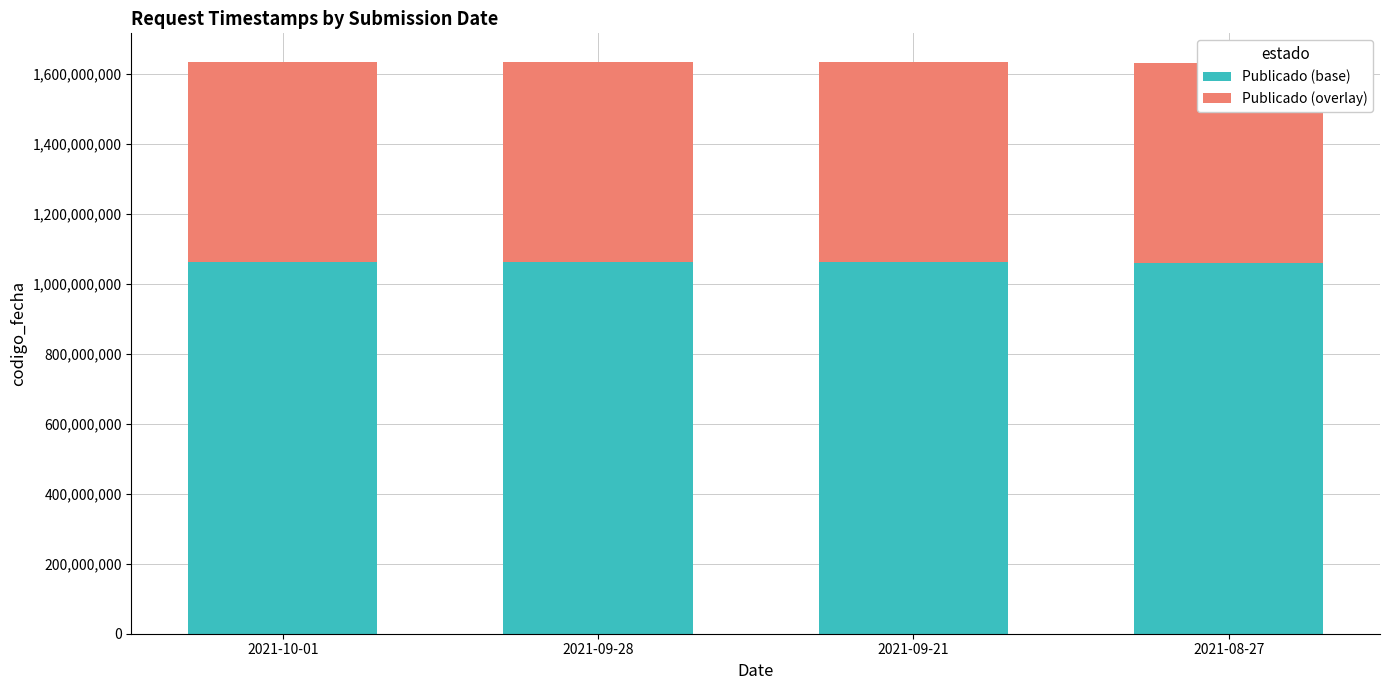

Rank the categories by Publicado (overlay) value from lowest to highest.

2021-08-27, 2021-09-21, 2021-09-28, 2021-10-01